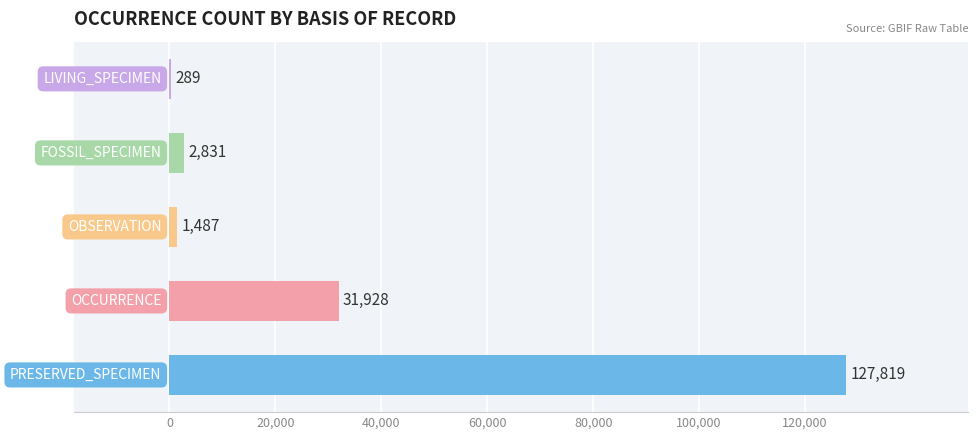

What is the sum of all values?

164354